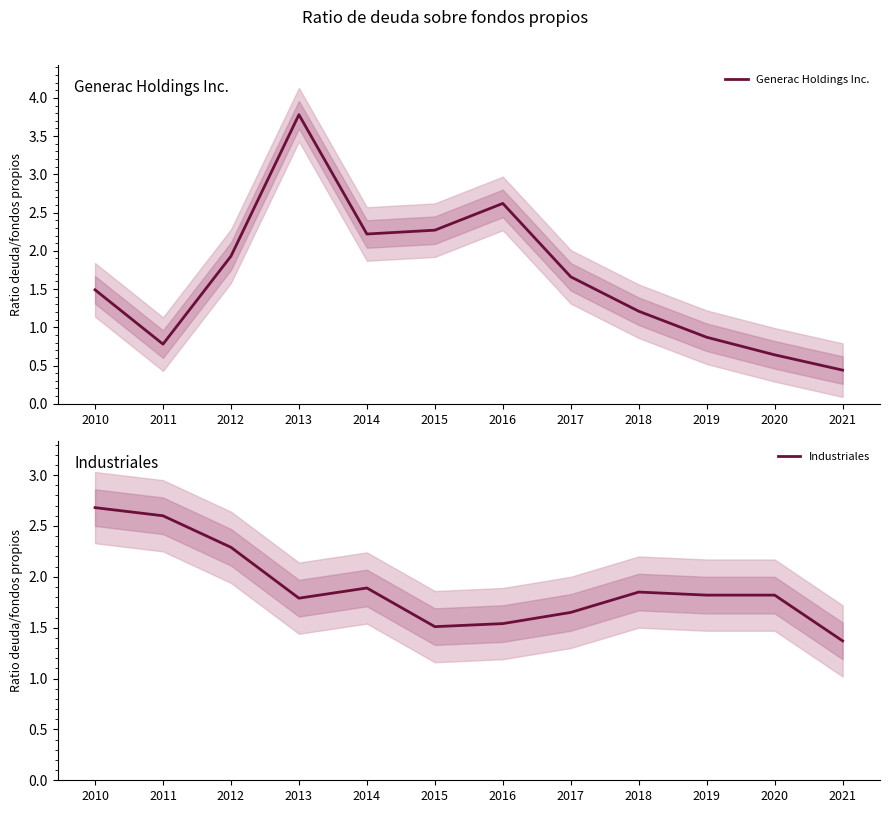

Is this an area chart (filled region under the line)?

No